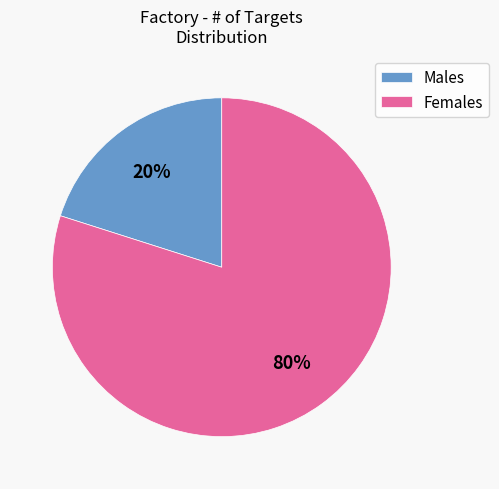

Is it true that Females is 80% of the pie?

True